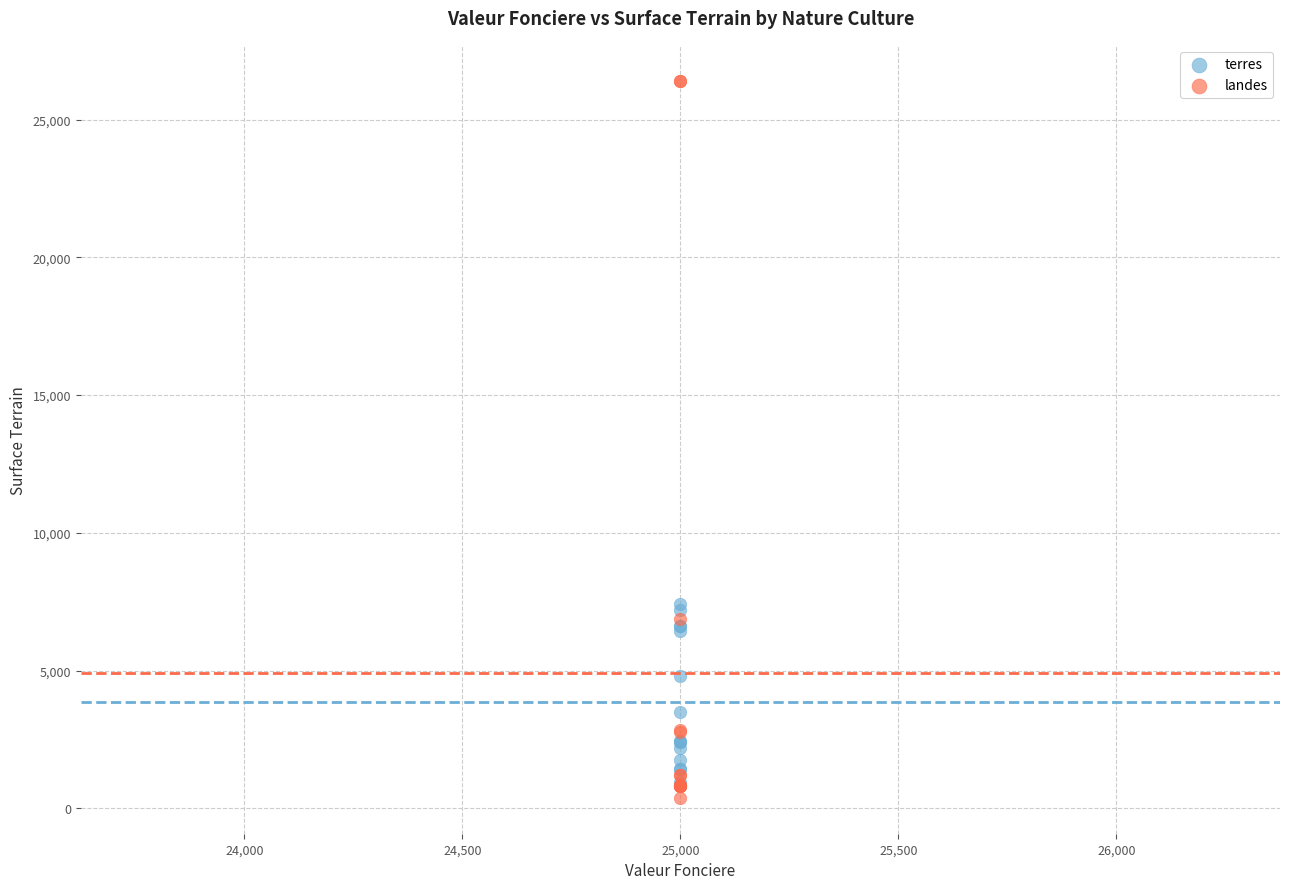

Which series reaches the minimum Y coordinate?

landes